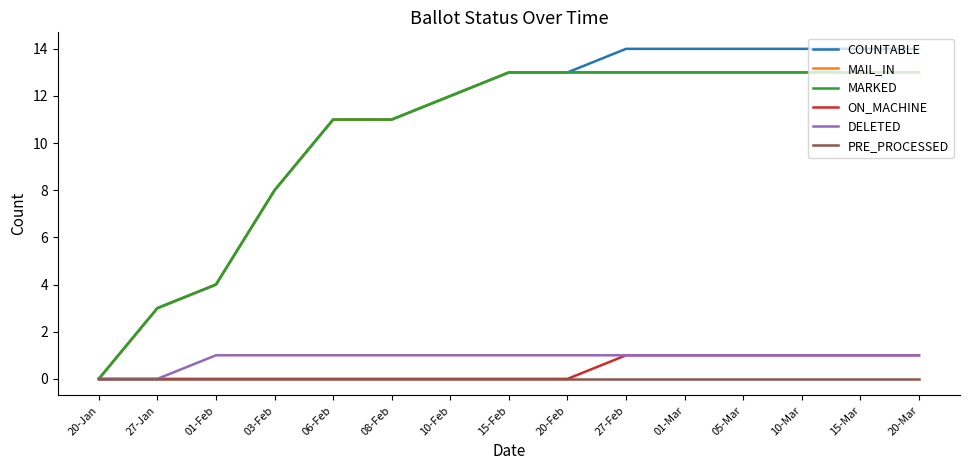

What is the spread (max minus min) of values at 27-Jan?

3